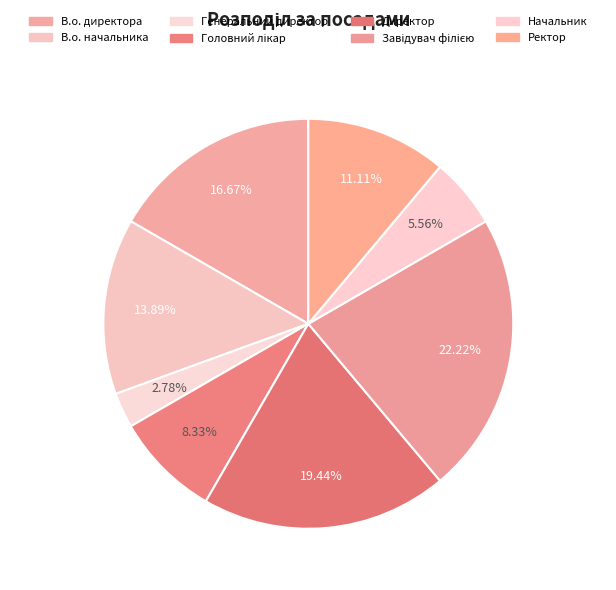

How many segments does this pie chart have?

8